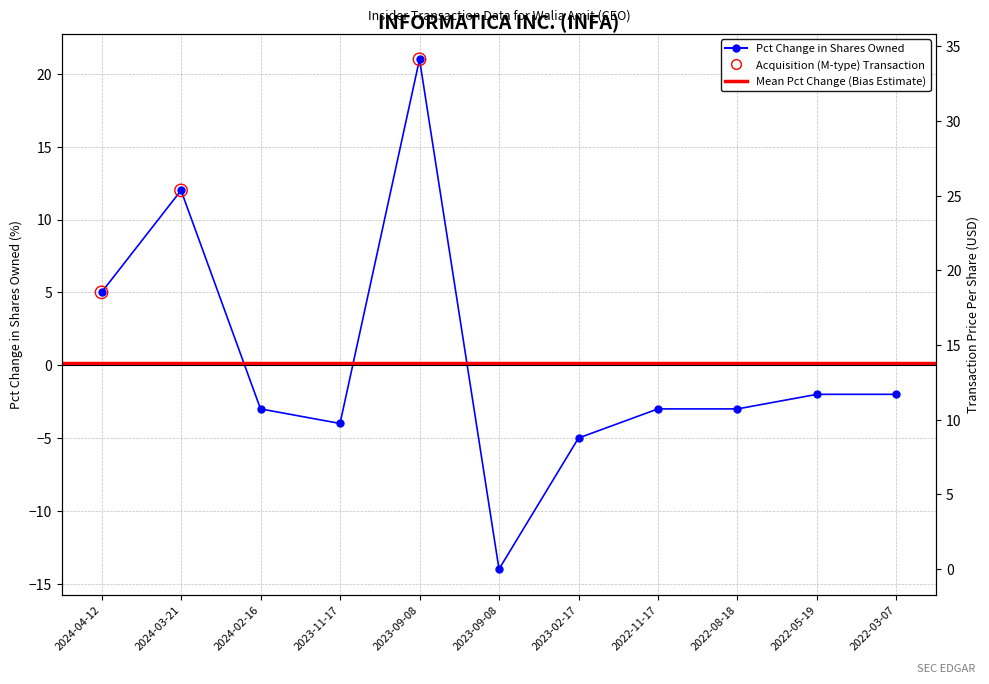

Which series reaches the minimum Y coordinate?

pctchgSharesOwned